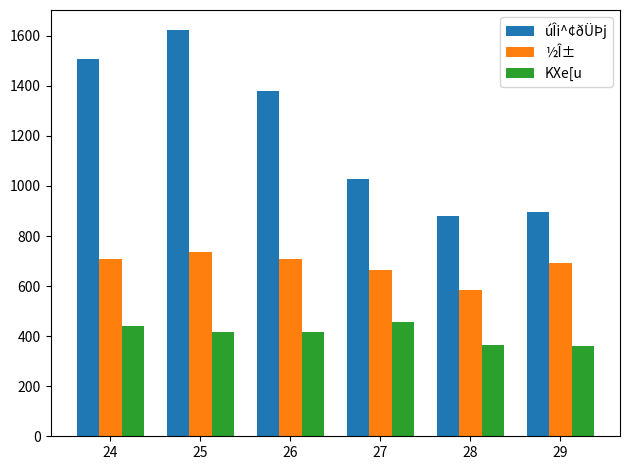

What is the difference between the úÎi^¢ðÜÞj values at 28 and 24?

626